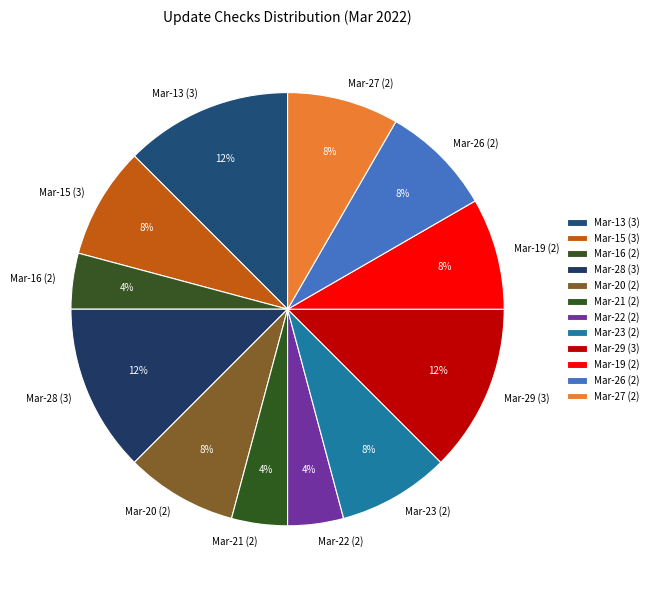

Count the number of slices in the pie.

12